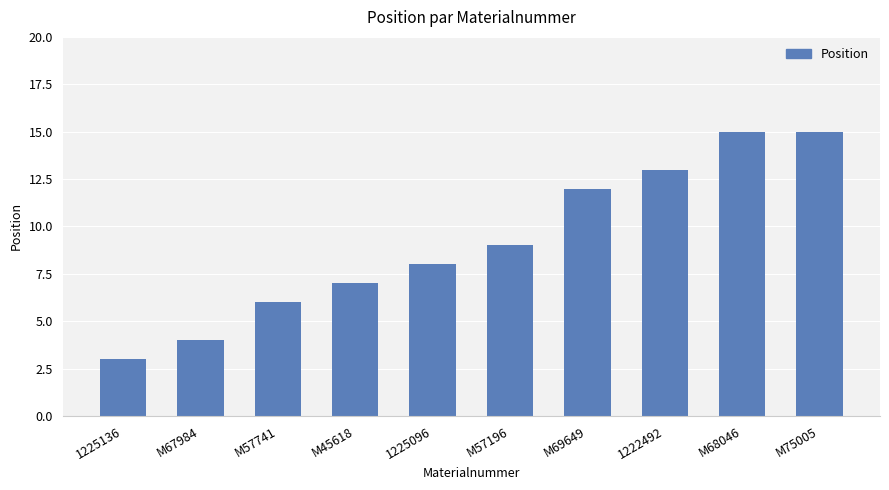

What is the smallest value displayed?

3